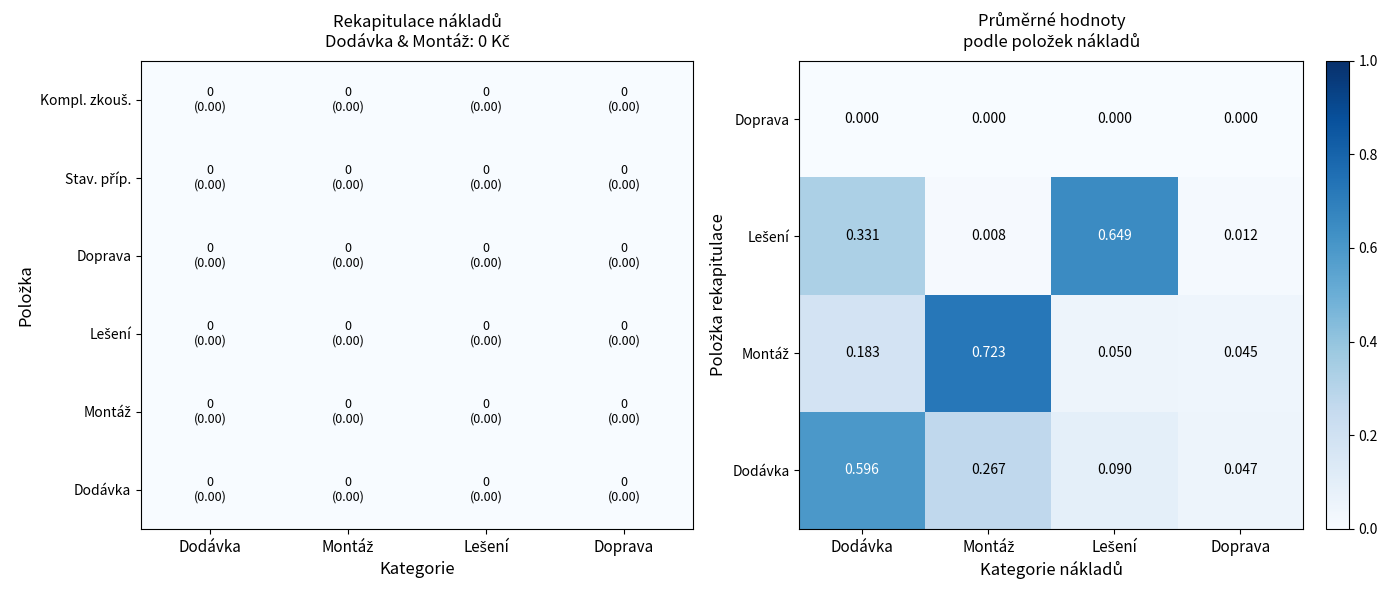

Is it true that Montáž equals 0.0 at Lešení?

False